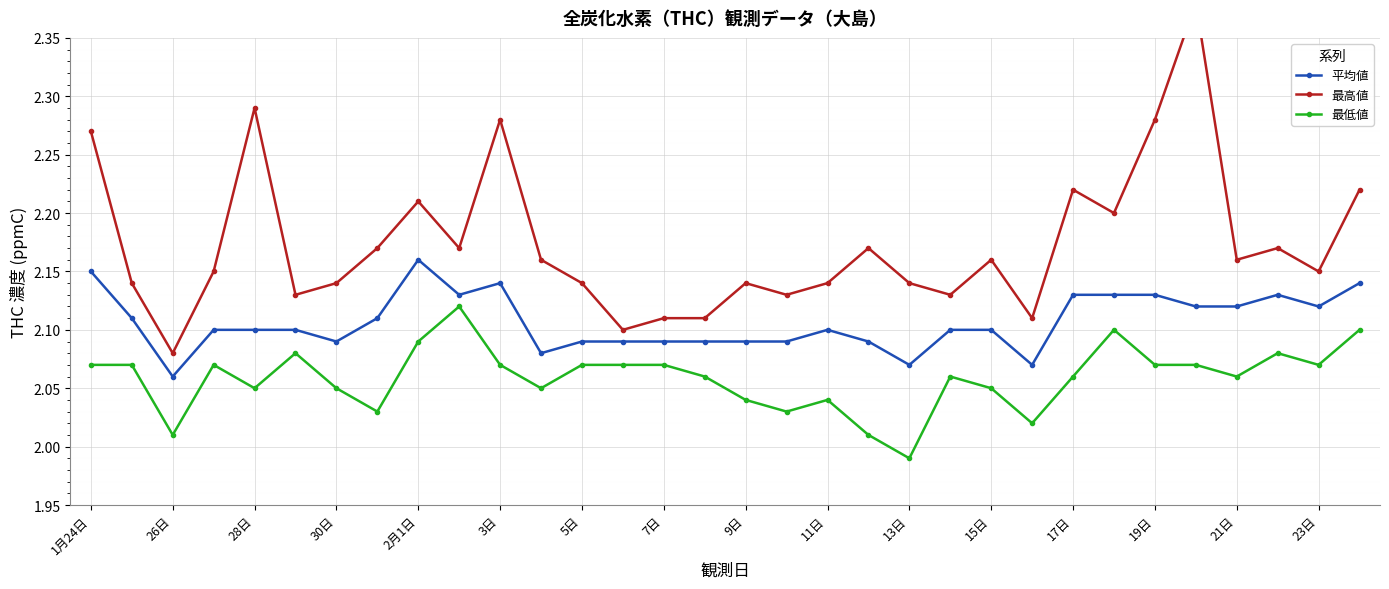

True or false: 最低値 and 平均値 intersect in this chart.

False